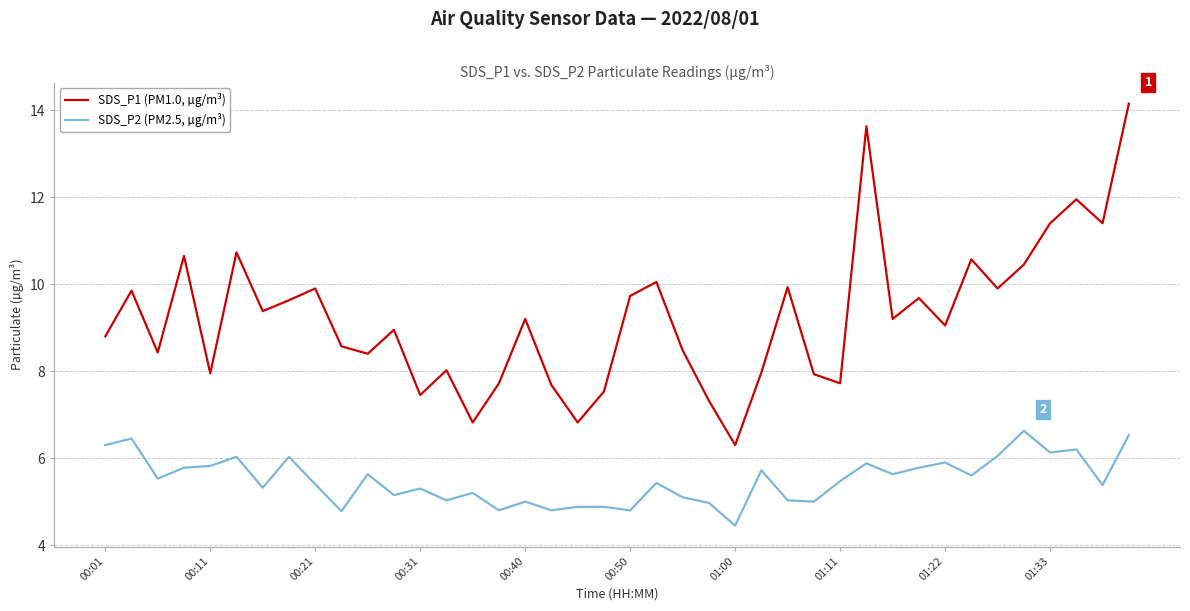

Rank the series by their average value, from lowest to highest.

SDS_P2 (PM2.5, µg/m³), SDS_P1 (PM1.0, µg/m³)